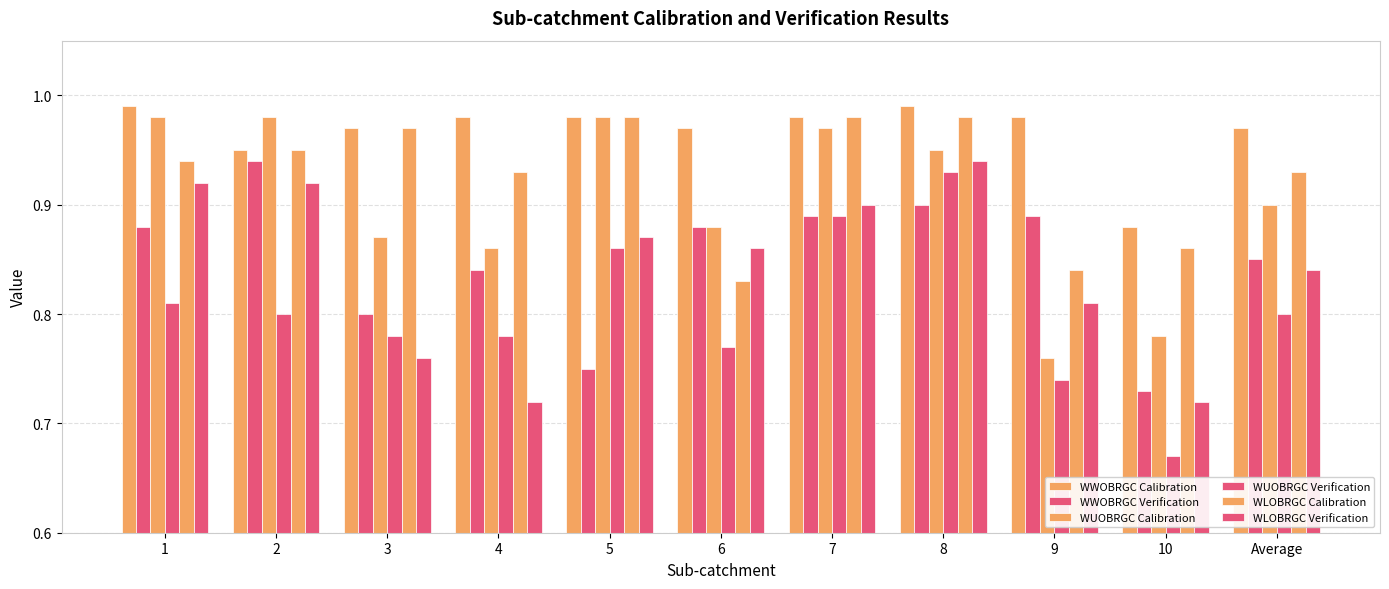

What is the label of the 10th bar from the right?

2